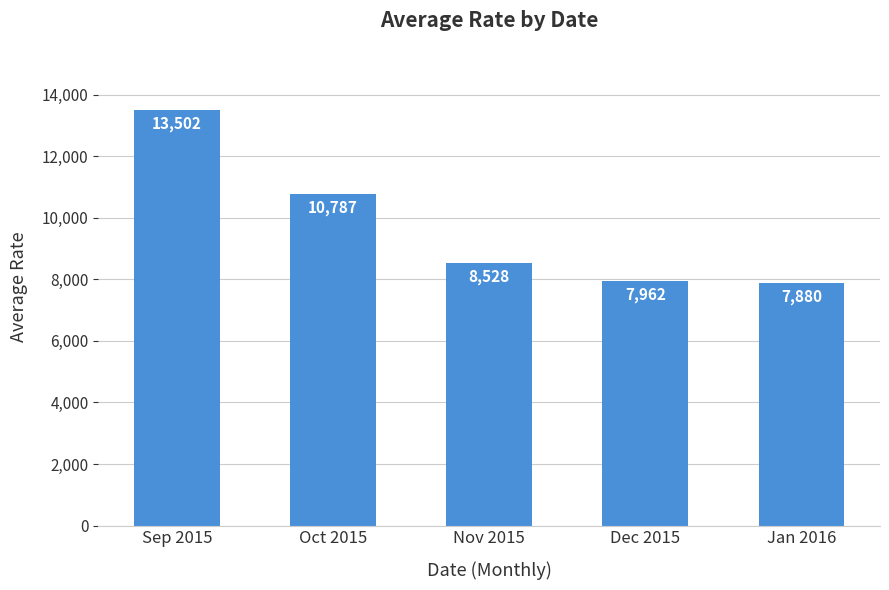

True or false: the data shows 3791 at Nov 2015.

False